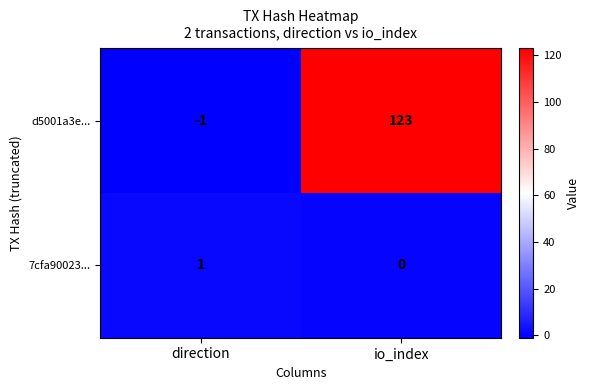

Rank the series at io_index from highest to lowest value.

d5001a3e..., 7cfa90023...